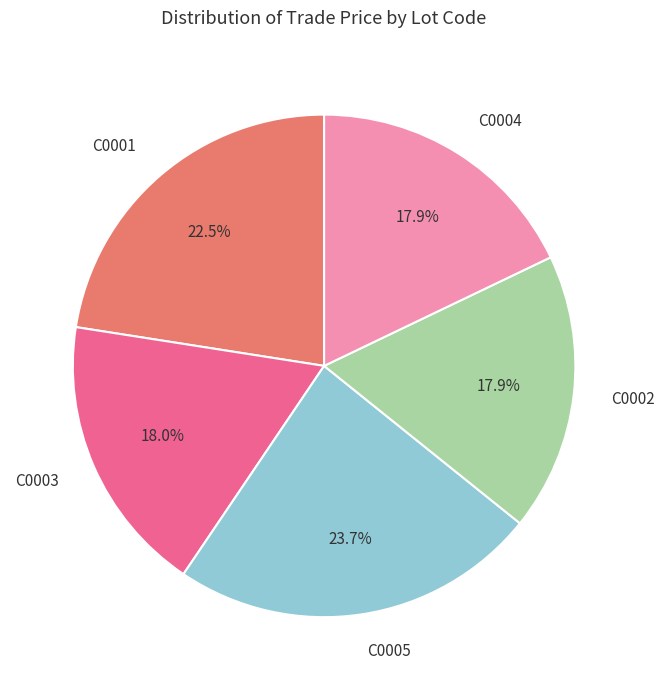

Does C0004 account for over 50% of the chart?

No